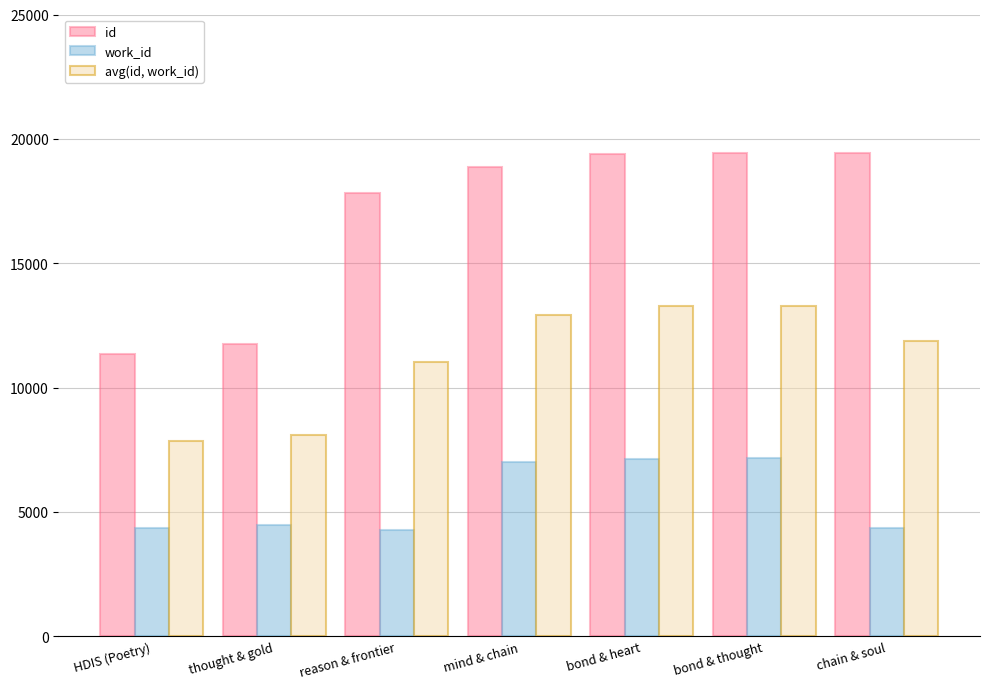

What are all the series names shown in the legend?

id, work_id, avg(id, work_id)